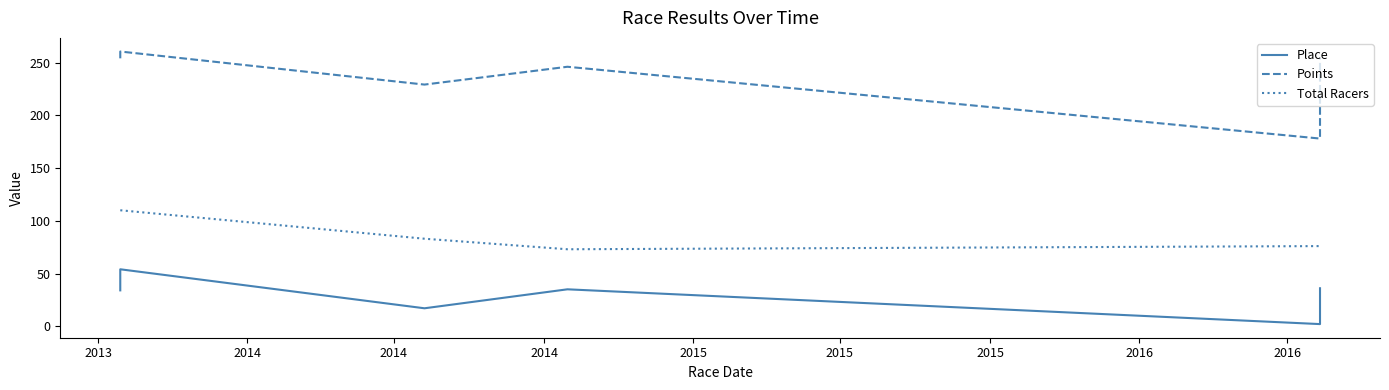

Rank the series by their average value, from lowest to highest.

Place, Total Racers, Points